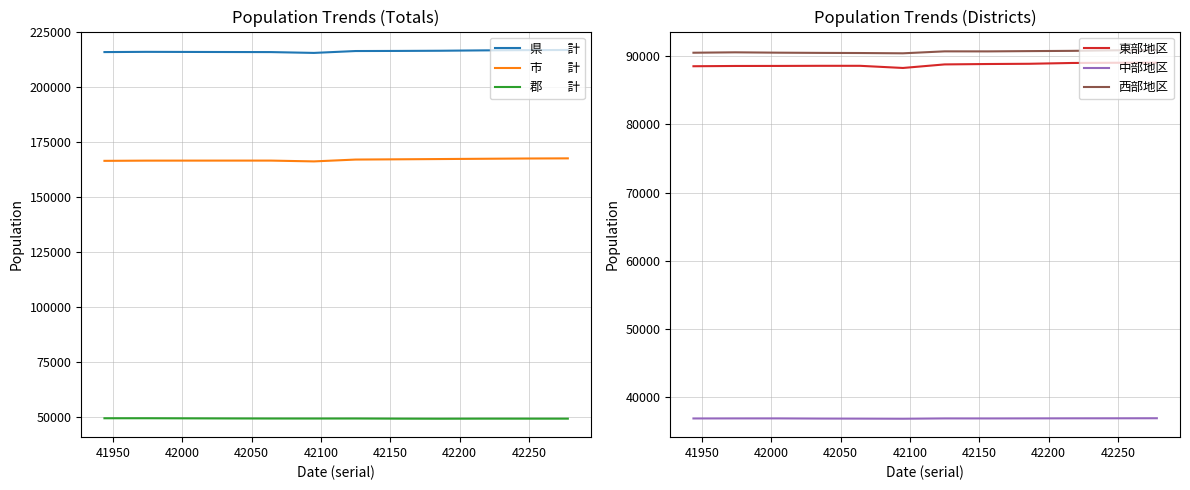

True or false: 中部地区 and 西部地区 intersect in this chart.

False